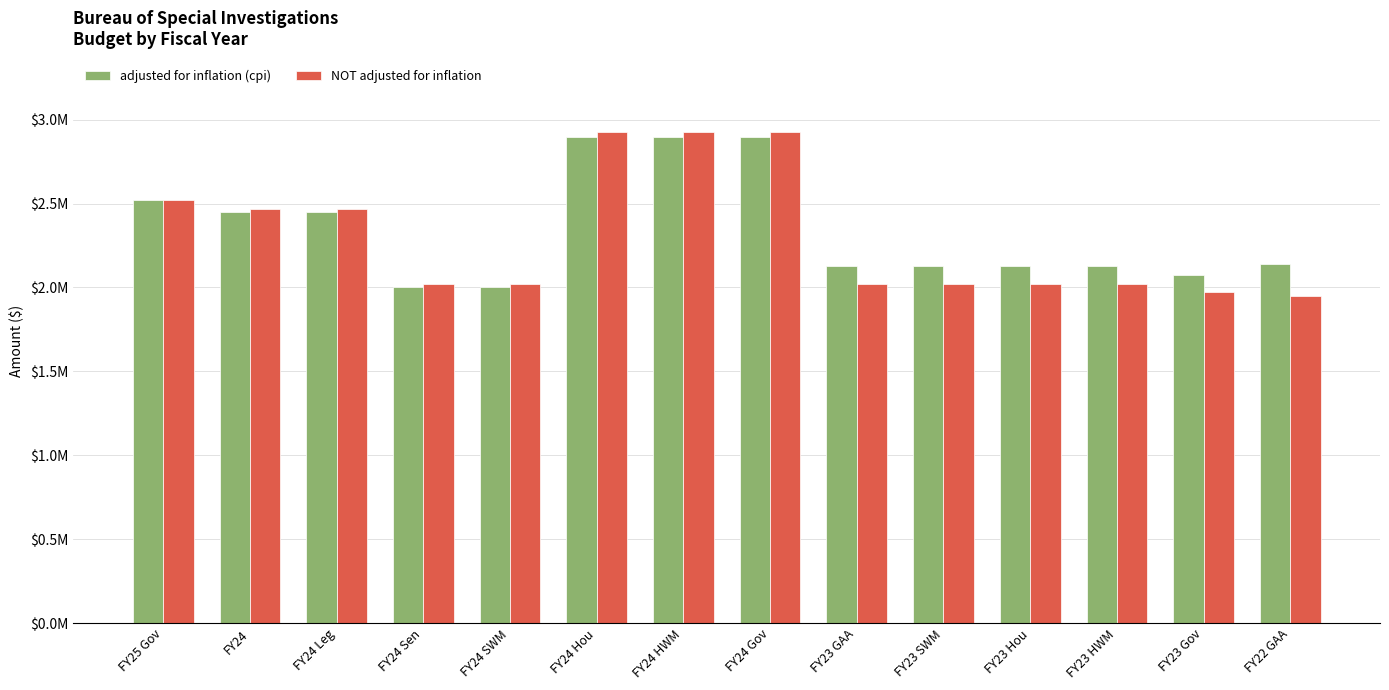

Is it true that adjusted for inflation (cpi) equals 2448331 at FY24 Leg?

True